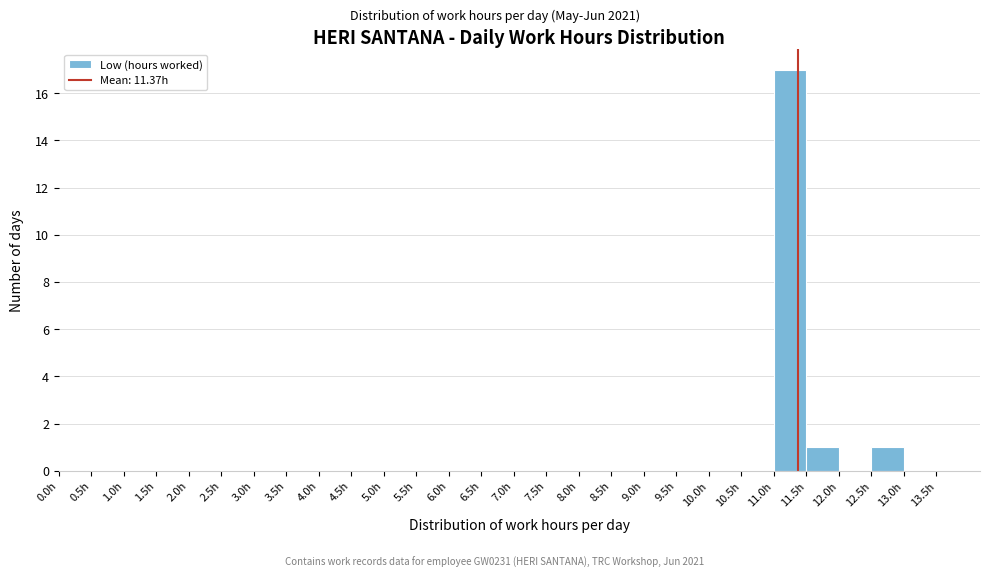

Over which range of the x-axis is the bar tallest?

11.0 to 11.5